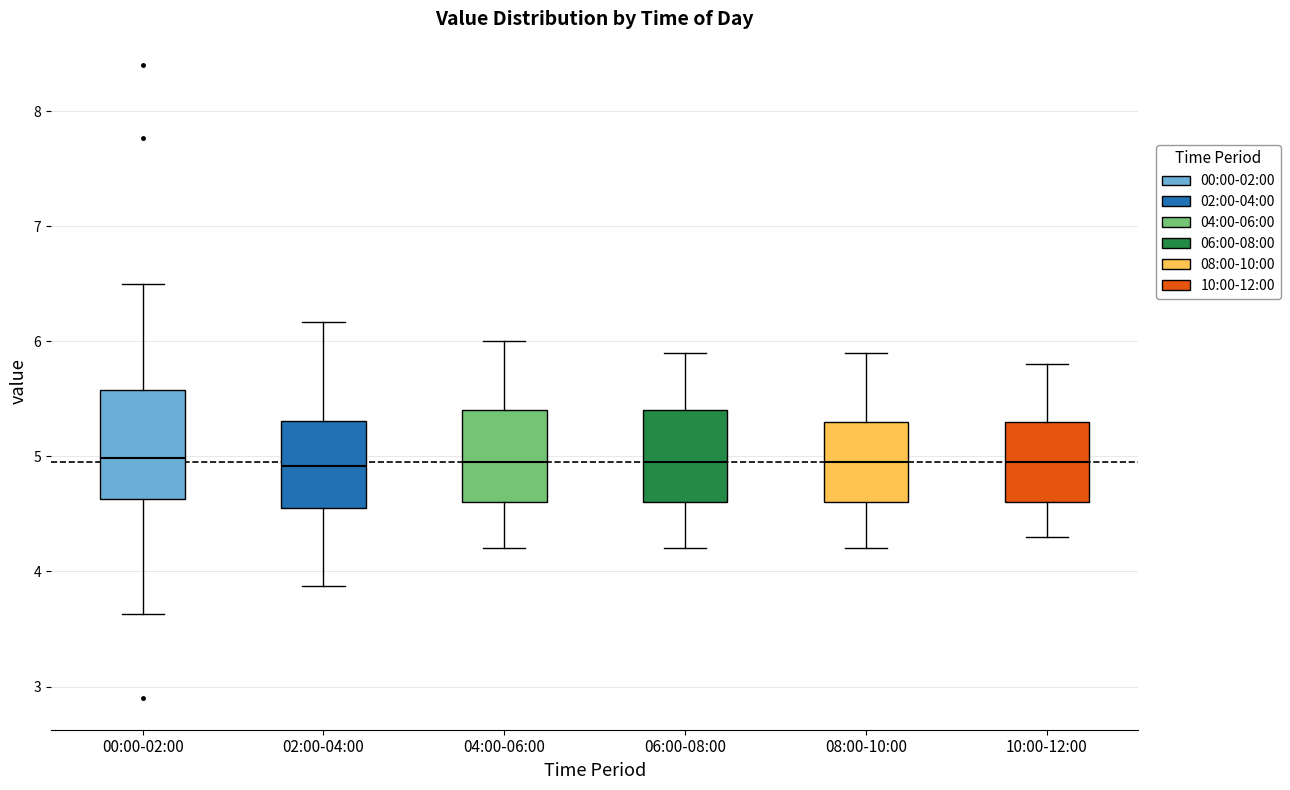

Reading left to right, read every box against the y-axis: the position of its median line, the range the box covers, and the ends of its whiskers. The values are not printed on the chart, so give them approximately, as read against the axis.

00:00-02:00: median 5.0, box 4.6 to 5.6, whiskers 3.6 to 6.5
02:00-04:00: median 4.9, box 4.6 to 5.3, whiskers 3.9 to 6.2
04:00-06:00: median 5.0, box 4.6 to 5.4, whiskers 4.2 to 6.0
06:00-08:00: median 5.0, box 4.6 to 5.4, whiskers 4.2 to 5.9
08:00-10:00: median 5.0, box 4.6 to 5.3, whiskers 4.2 to 5.9
10:00-12:00: median 5.0, box 4.6 to 5.3, whiskers 4.3 to 5.8